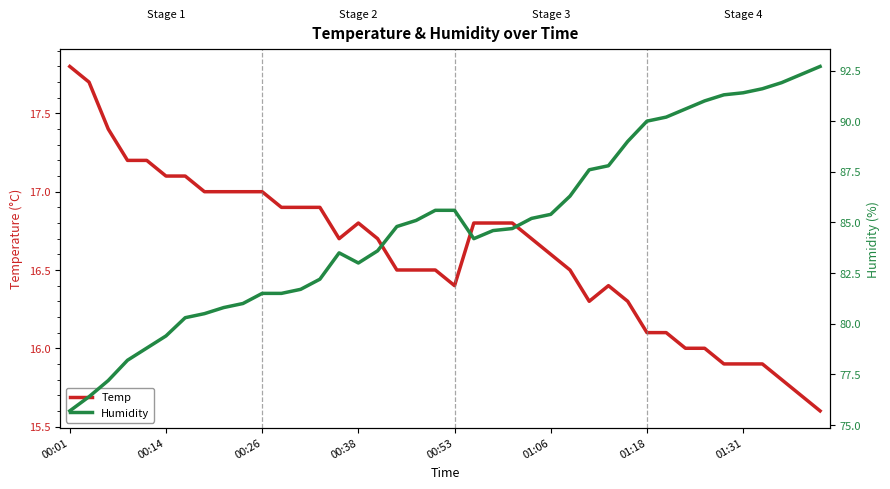

What is the maximum value for Temp?

17.8